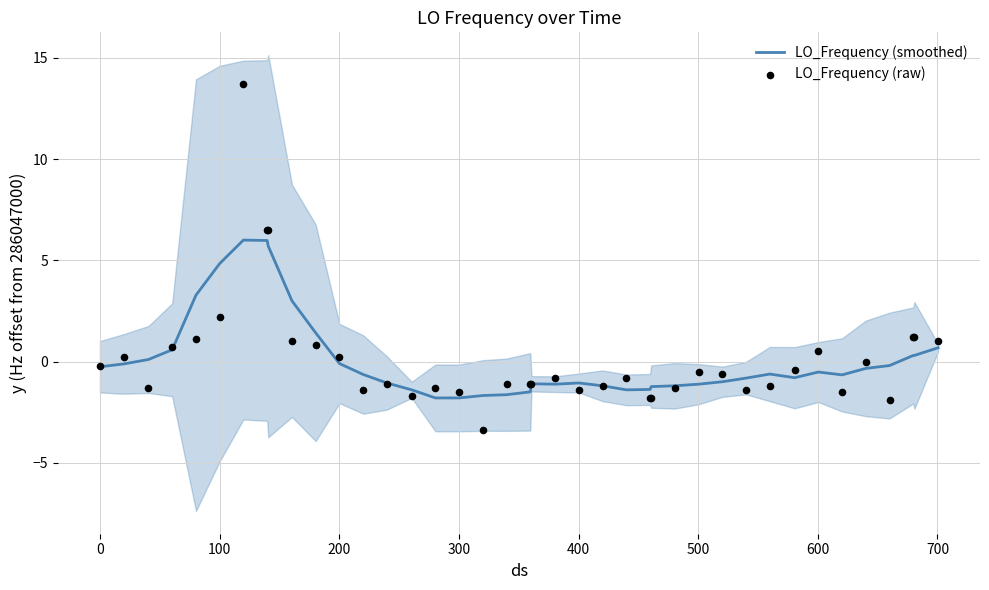

Which series reaches the minimum Y coordinate?

LO_Frequency (raw)